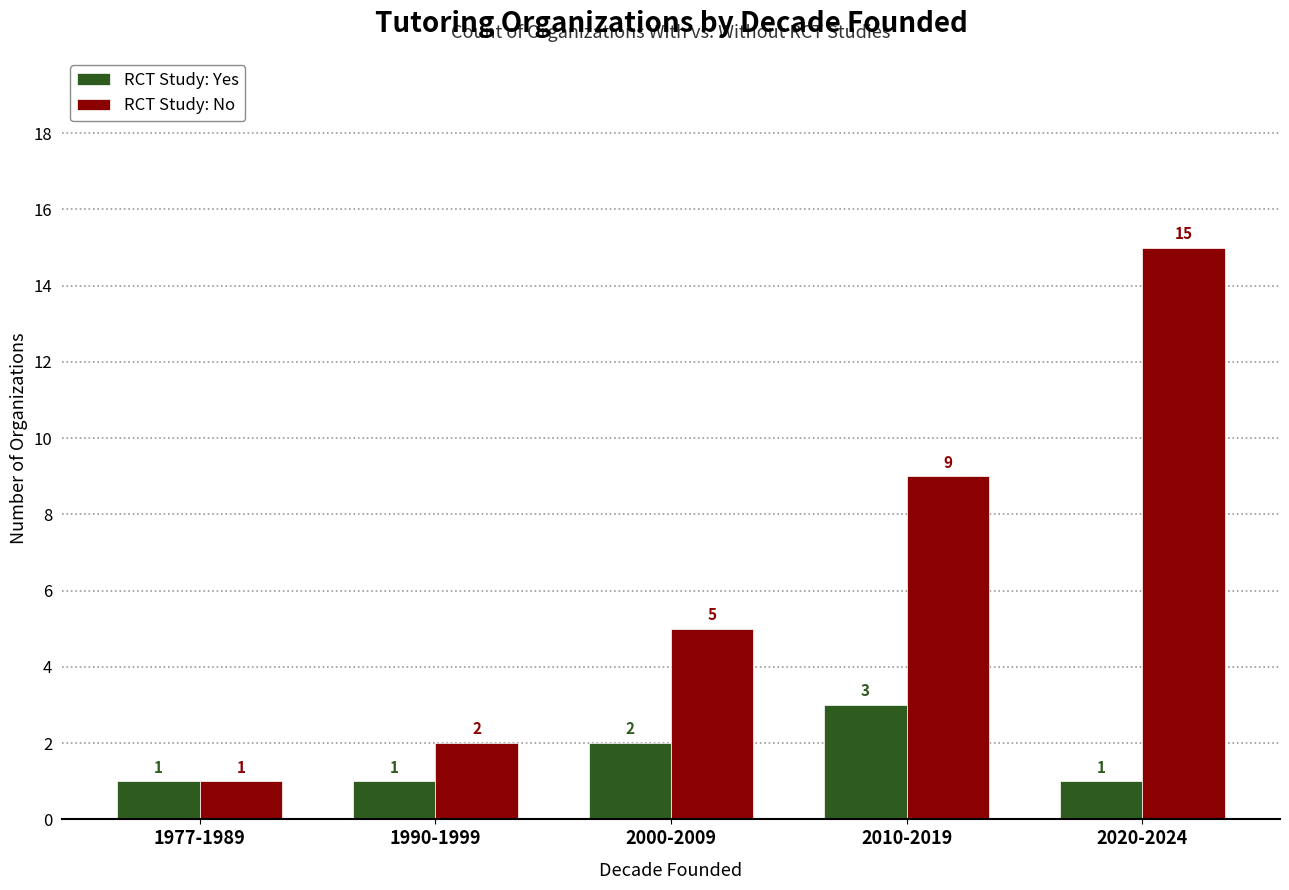

Reading left to right, extract all data points from this chart.

RCT Study: Yes: 1	1	2	3	1
RCT Study: No: 1	2	5	9	15